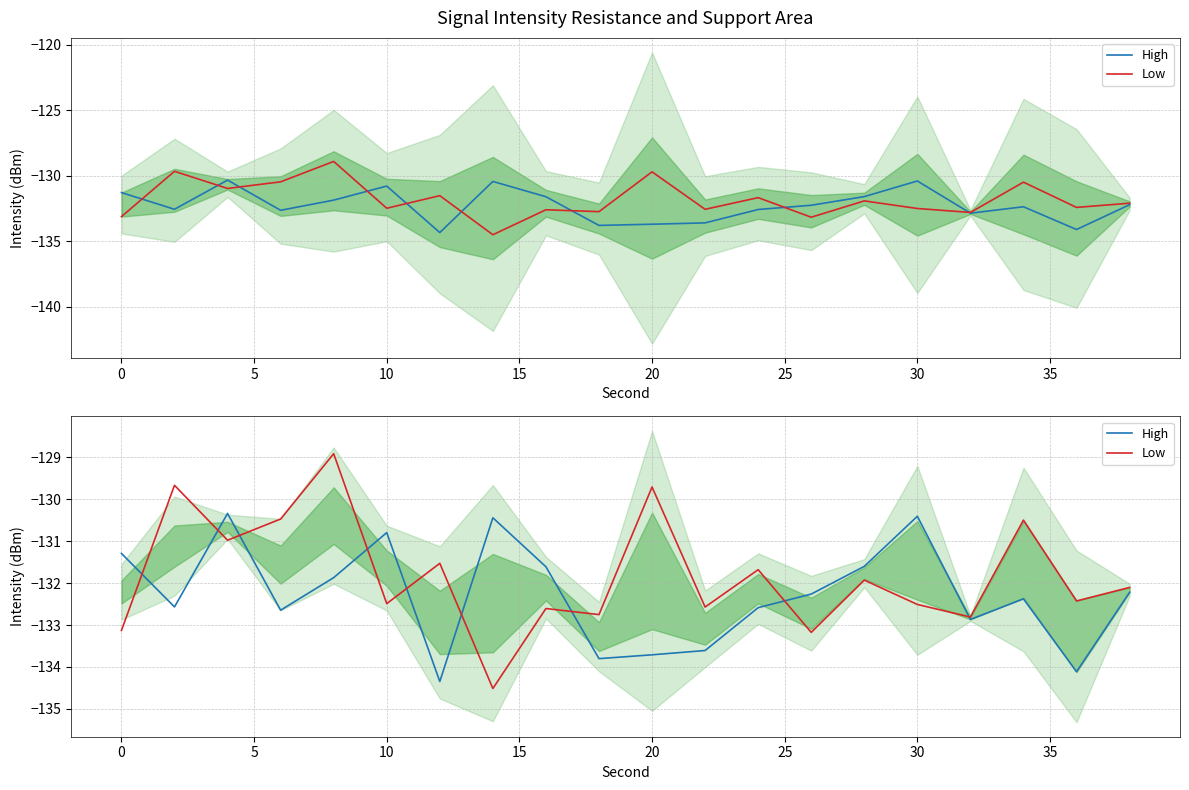

In Low, how many points are lower than both neighbors (excluding endpoints)?

8